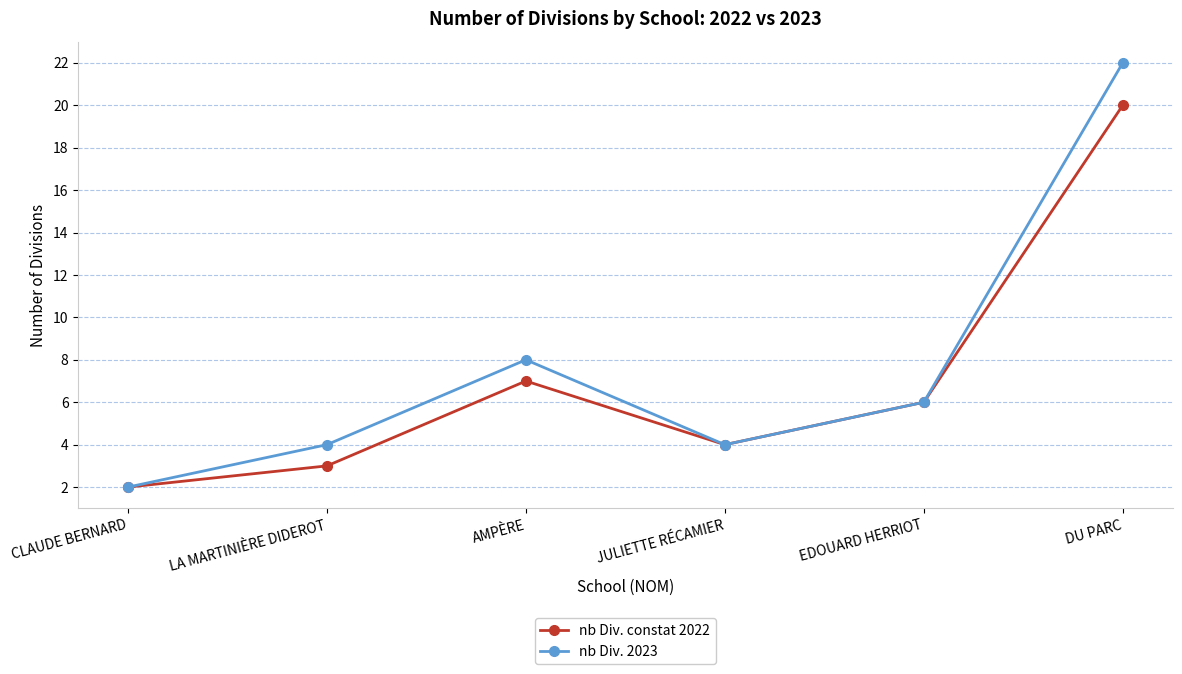

Reading right to left, transcribe all the data shown in this chart.

nb Div. constat 2022: DU PARC=20	EDOUARD HERRIOT=6	JULIETTE RÉCAMIER=4	AMPÈRE=7	LA MARTINIÈRE DIDEROT=3	CLAUDE BERNARD=2
nb Div. 2023: DU PARC=22	EDOUARD HERRIOT=6	JULIETTE RÉCAMIER=4	AMPÈRE=8	LA MARTINIÈRE DIDEROT=4	CLAUDE BERNARD=2